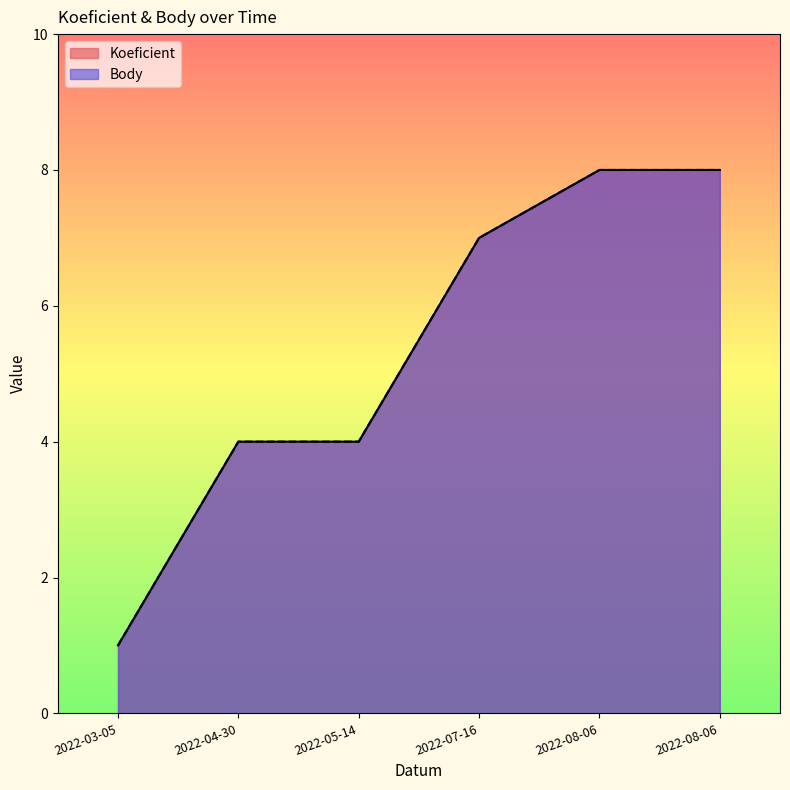

Which series has the widest spread of values?

Koeficient